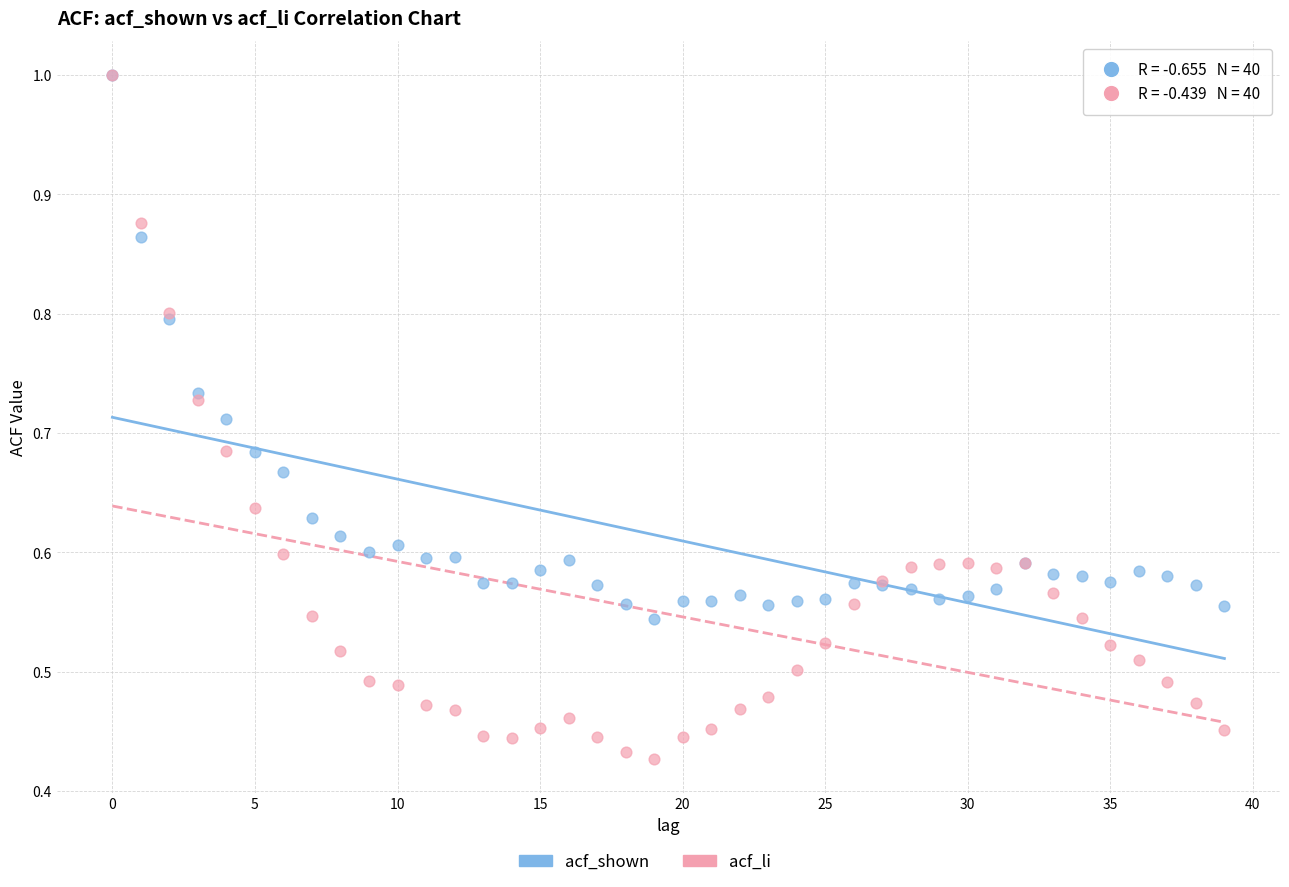

Which series contains the lowest Y value?

acf_li